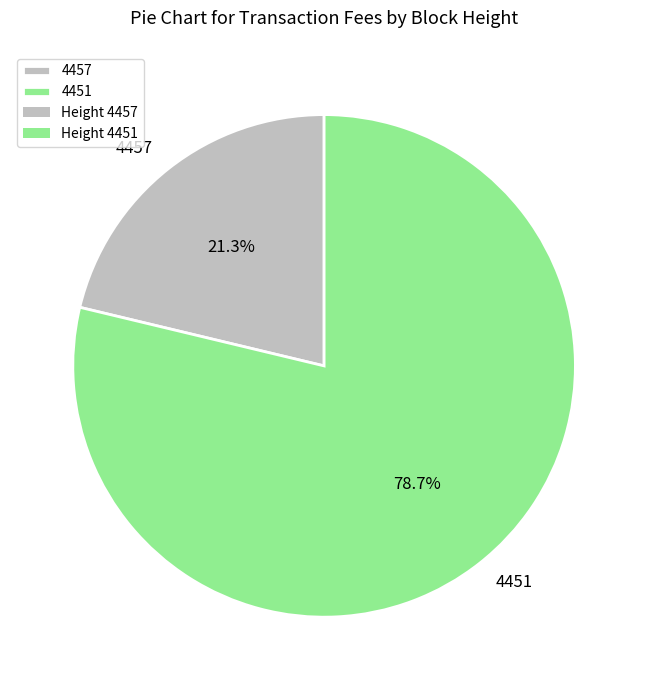

How many slices are in this pie chart?

2